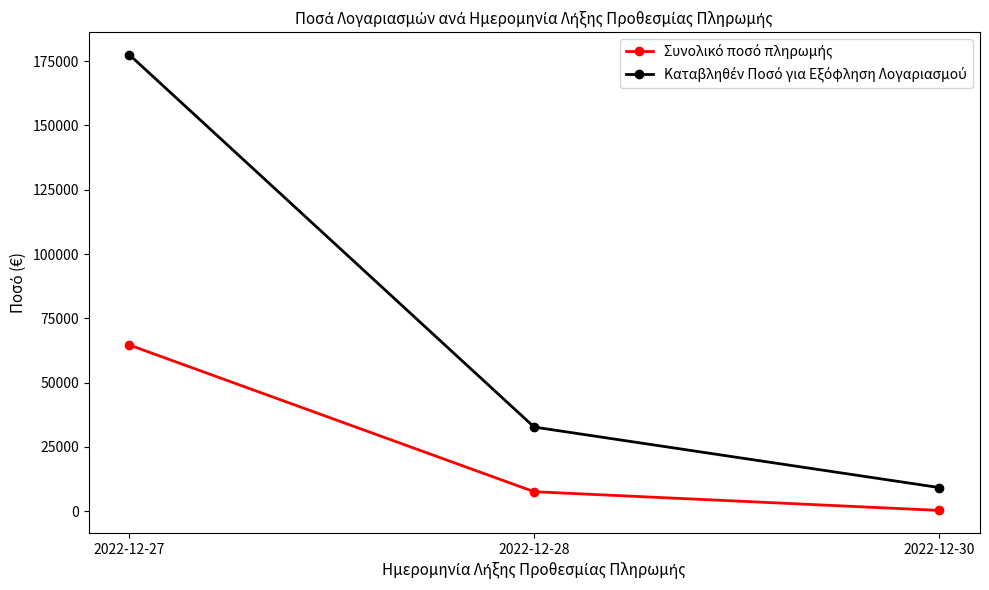

At which category does the chart reach its peak across all series?

2022-12-27